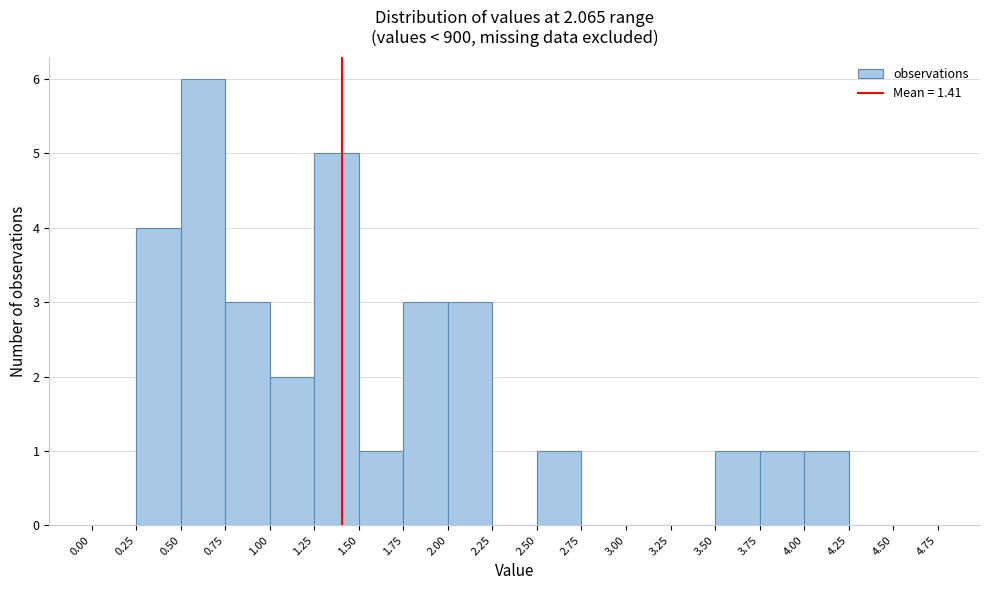

What is the height of the bar covering 2.50 to 2.75 on the x-axis? The values are not printed on the chart, so give them approximately, as read against the axis.

1